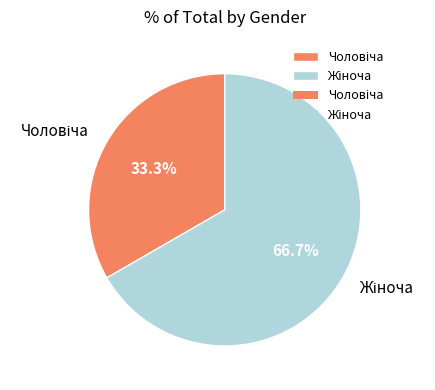

Is there any slice that represents more than half of the pie?

Yes